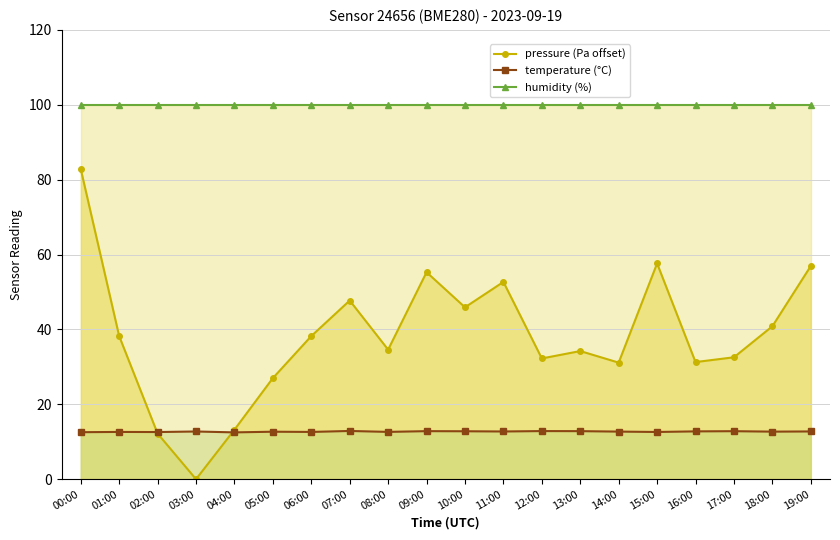

How many lines are shown in the chart?

3